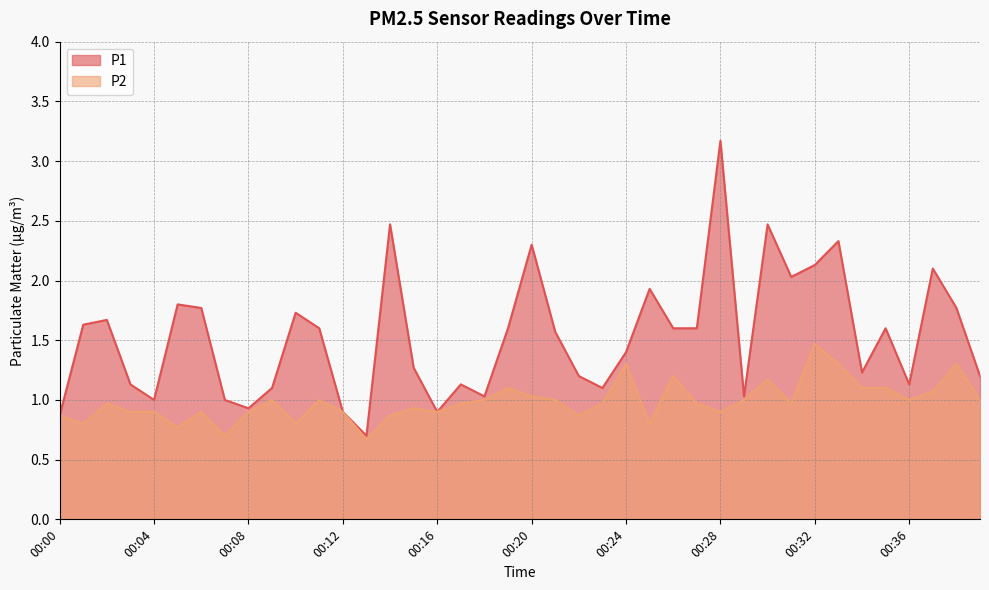

True or false: P1 and P2 intersect in this chart.

False